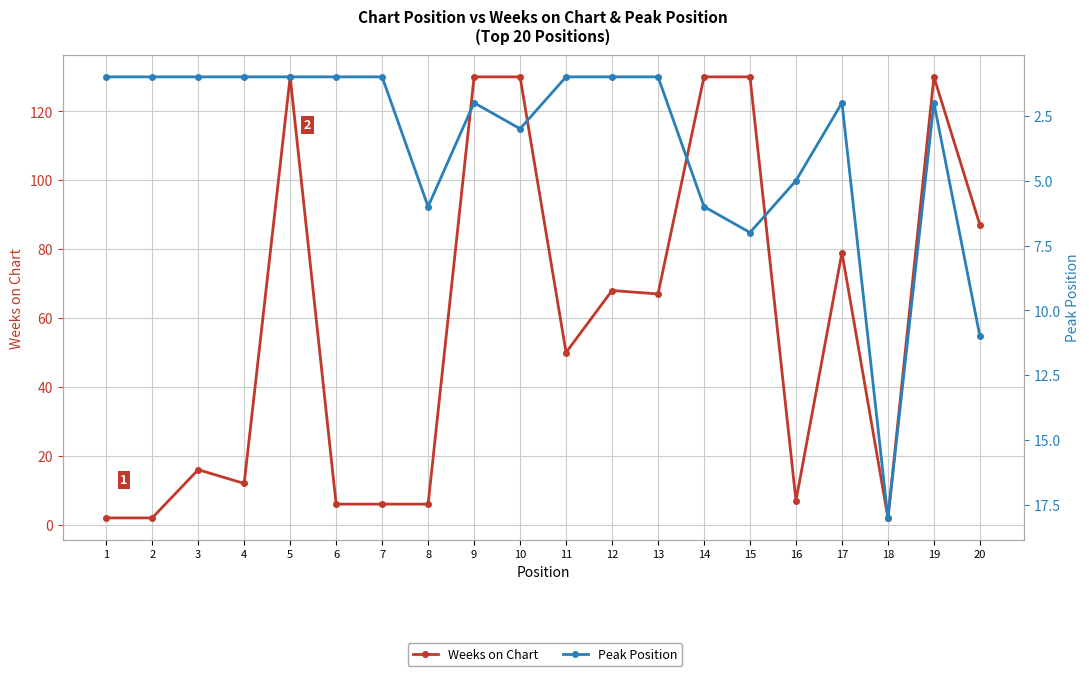

In Weeks on Chart, how many points are higher than both neighbors (excluding endpoints)?

5